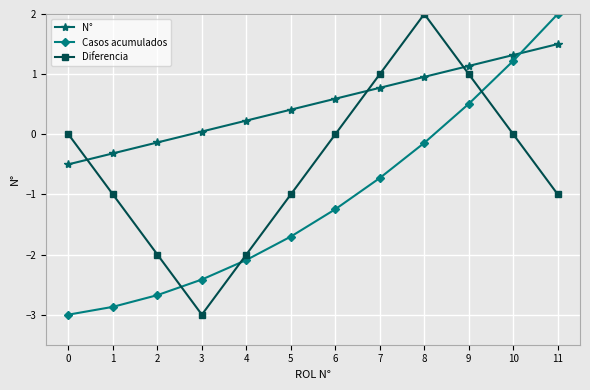

How many times do Casos acumulados and N° cross each other?

1